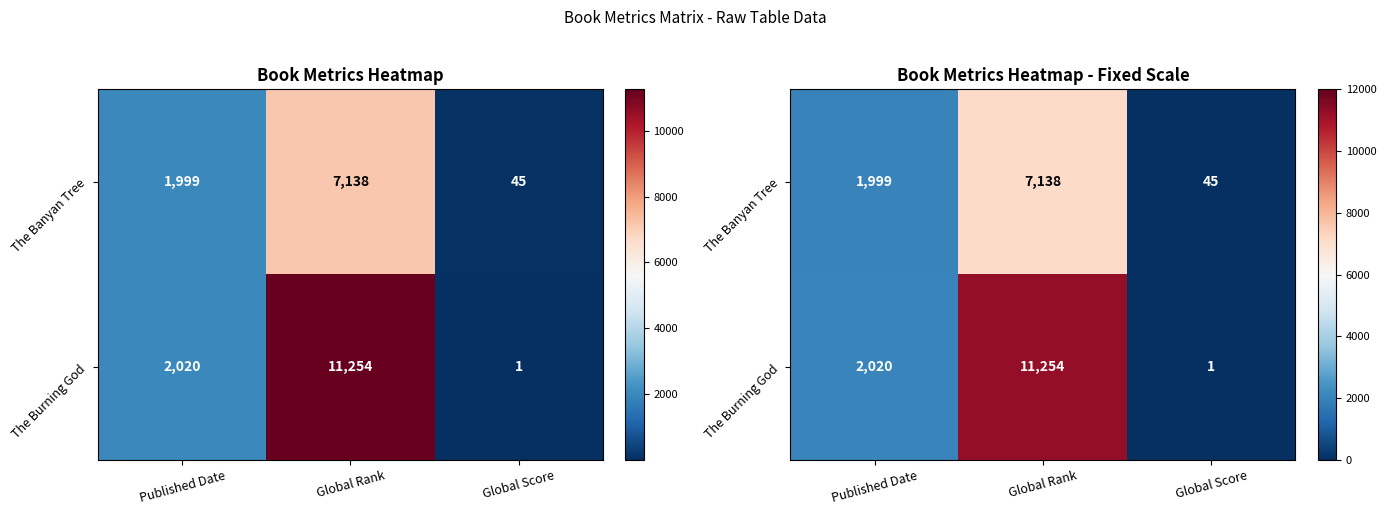

How many values in the The Burning God series are below 2020?

1